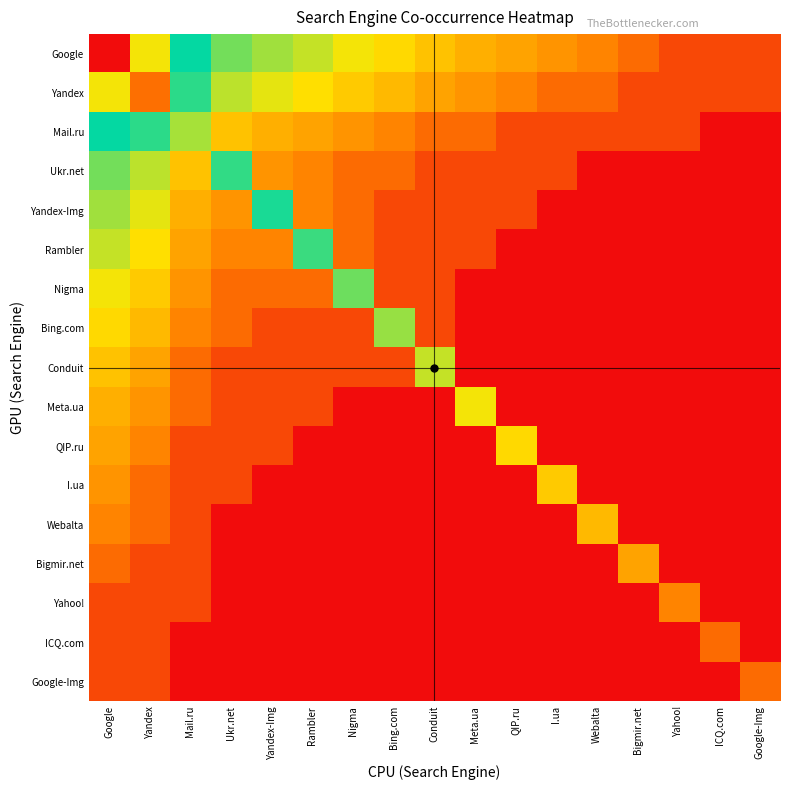

Rank the series by their maximum value, from highest to lowest.

Google, Yandex, Mail.ru, Ukr.net, Yandex-Img, Rambler, Nigma, Bing.com, Conduit, Meta.ua, QIP.ru, I.ua, Webalta, Bigmir.net, Yahoo!, ICQ.com, Google-Img